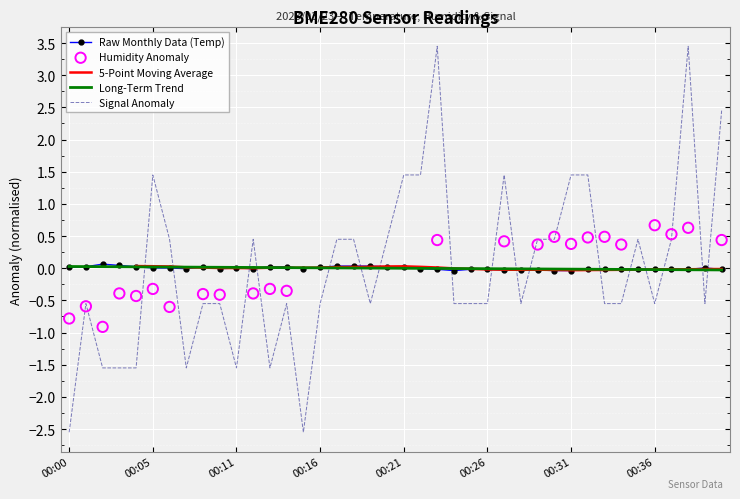

Is the value of BME280_temperature at 00:07 greater than the value of Signal at 00:17?

No